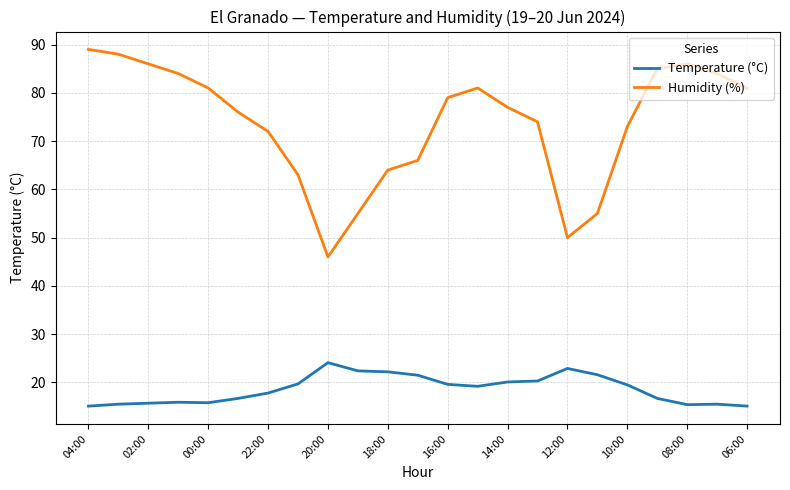

What is the difference between the maximum and minimum values in the Temperature (°C) series?

9.0